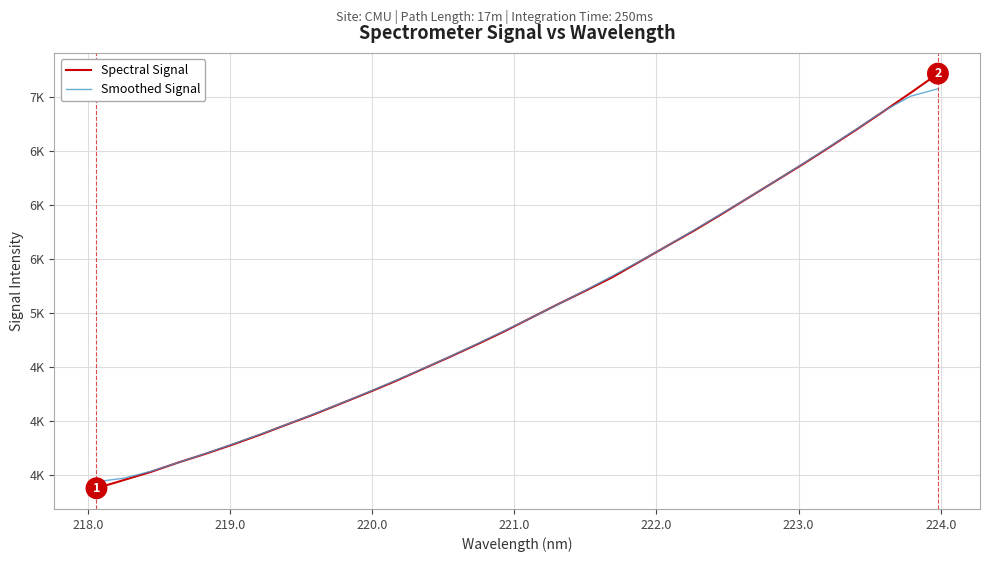

Is this an area chart (filled region under the line)?

No